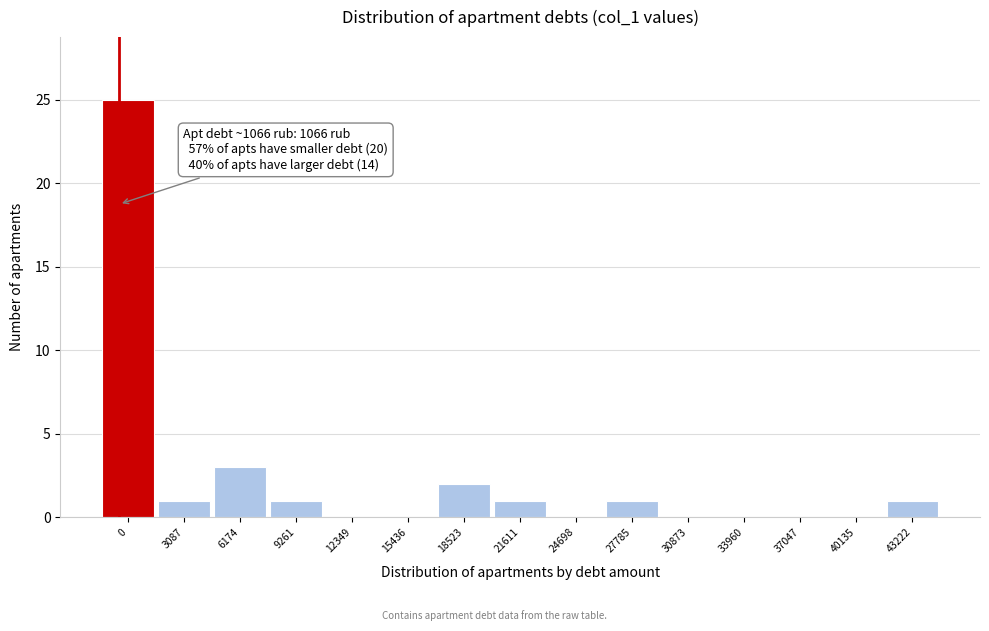

Reading left to right, extract all data points from this chart.

0=25	3087=1	6174=3	9261=1	12349=0	15436=0	18523=2	21611=1	24698=0	27785=1	30873=0	33960=0	37047=0	40135=0	43222=1